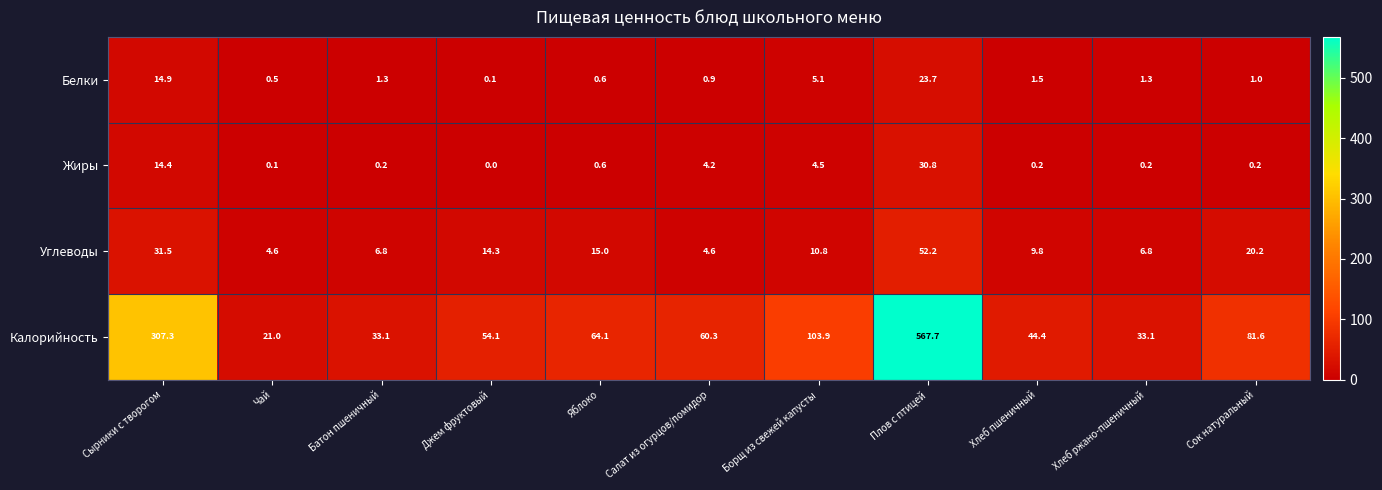

Is it true that Жиры equals 0.2 at Хлеб пшеничный?

True